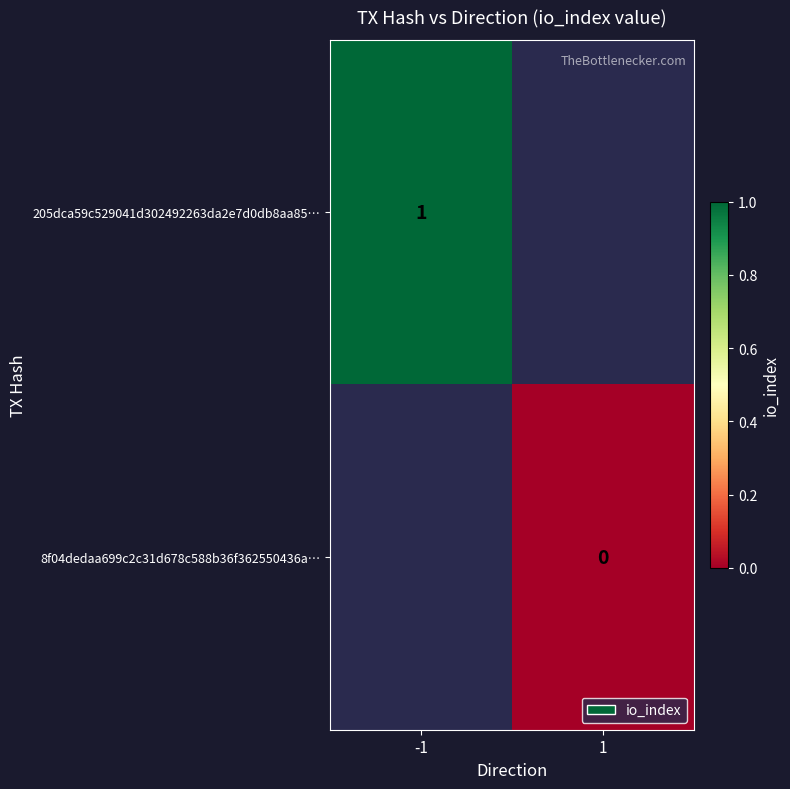

True or false: 205dca59c529041d302492263da2e7d0db8aa85… has a value of 0 at -1.

False